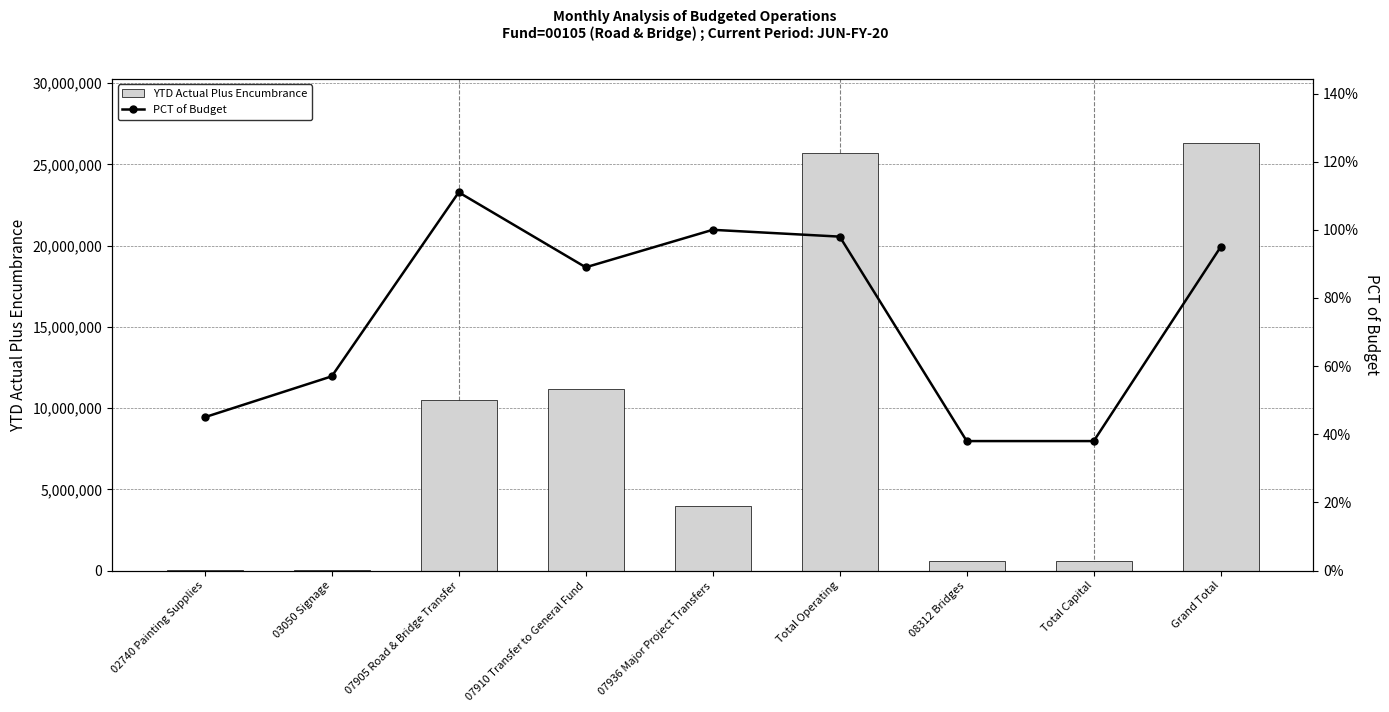

List the series in order of their peak value, lowest first.

PCT of Budget, YTD Actual Plus Encumbrance